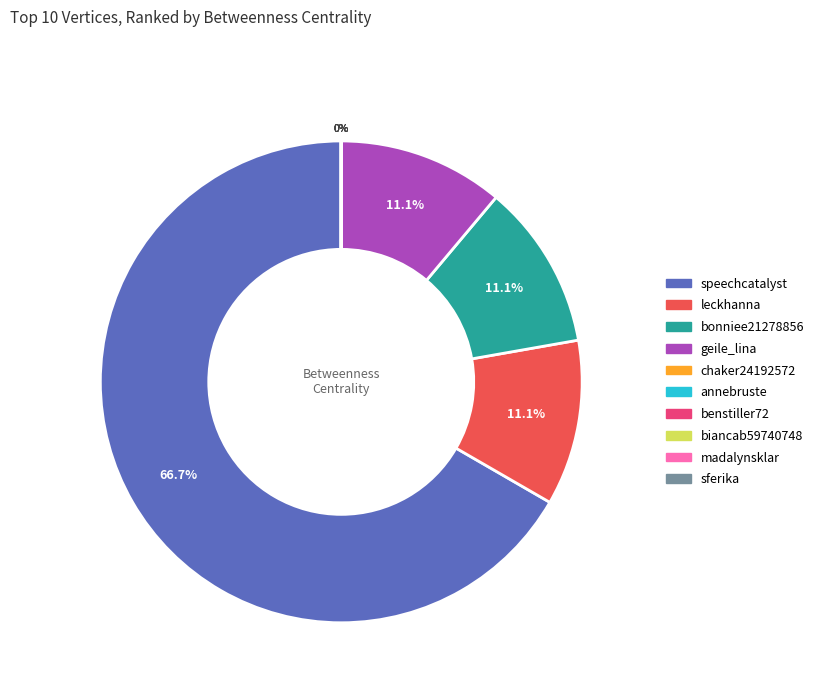

Which slice represents more than half of the pie?

speechcatalyst